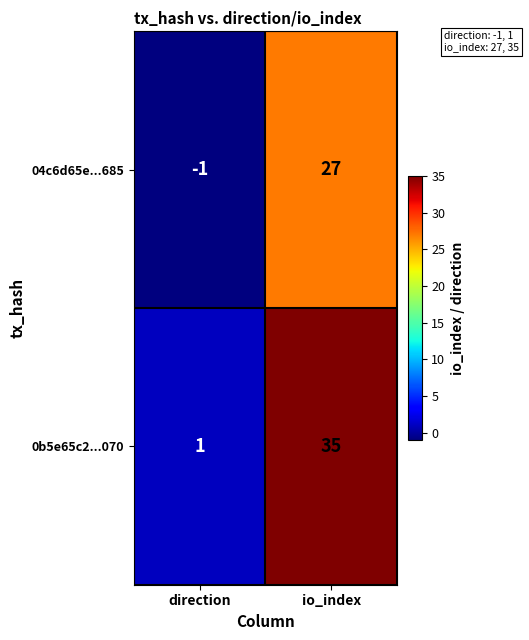

Where is 0b5e65c2...070 nearest to the value 18?

direction